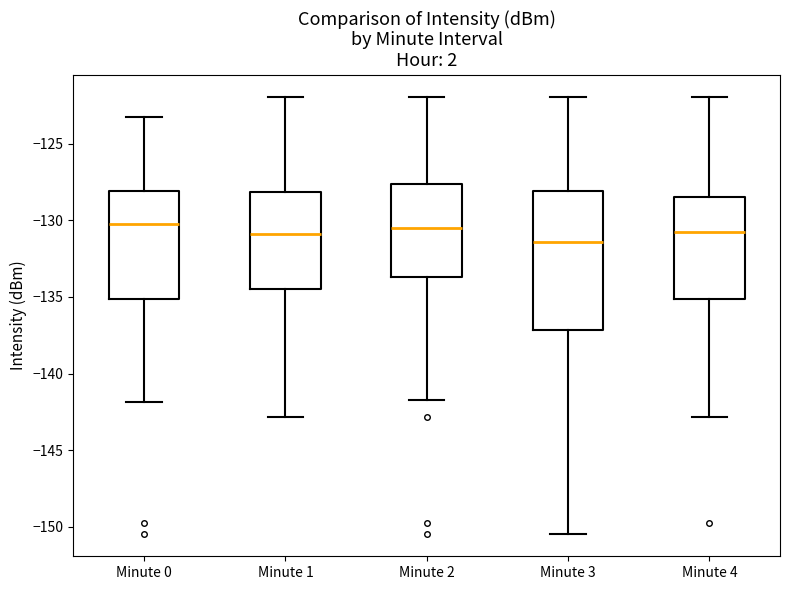

Comparing the boxes themselves (not the whiskers), which one is the tallest?

Minute 3